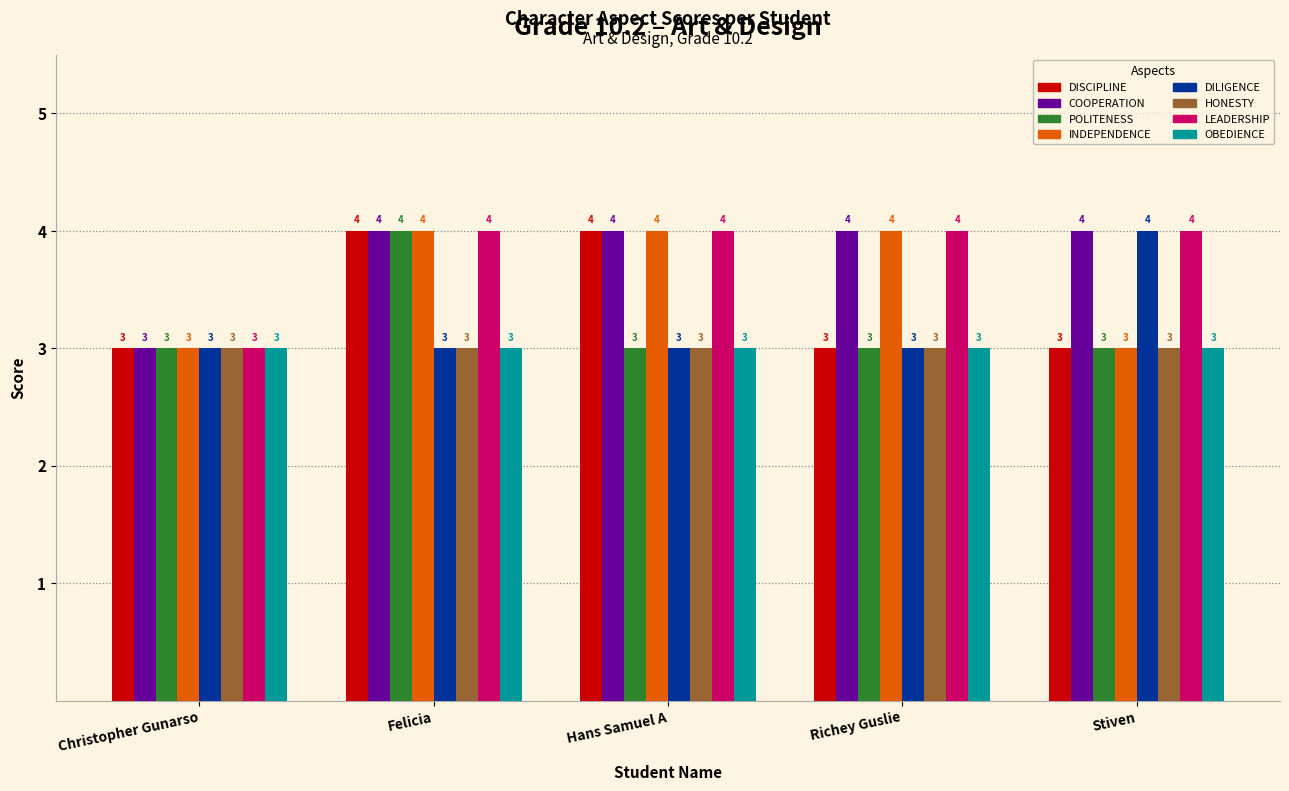

What is the sum of the POLITENESS values at Christopher Gunarso and Hans Samuel A?

6